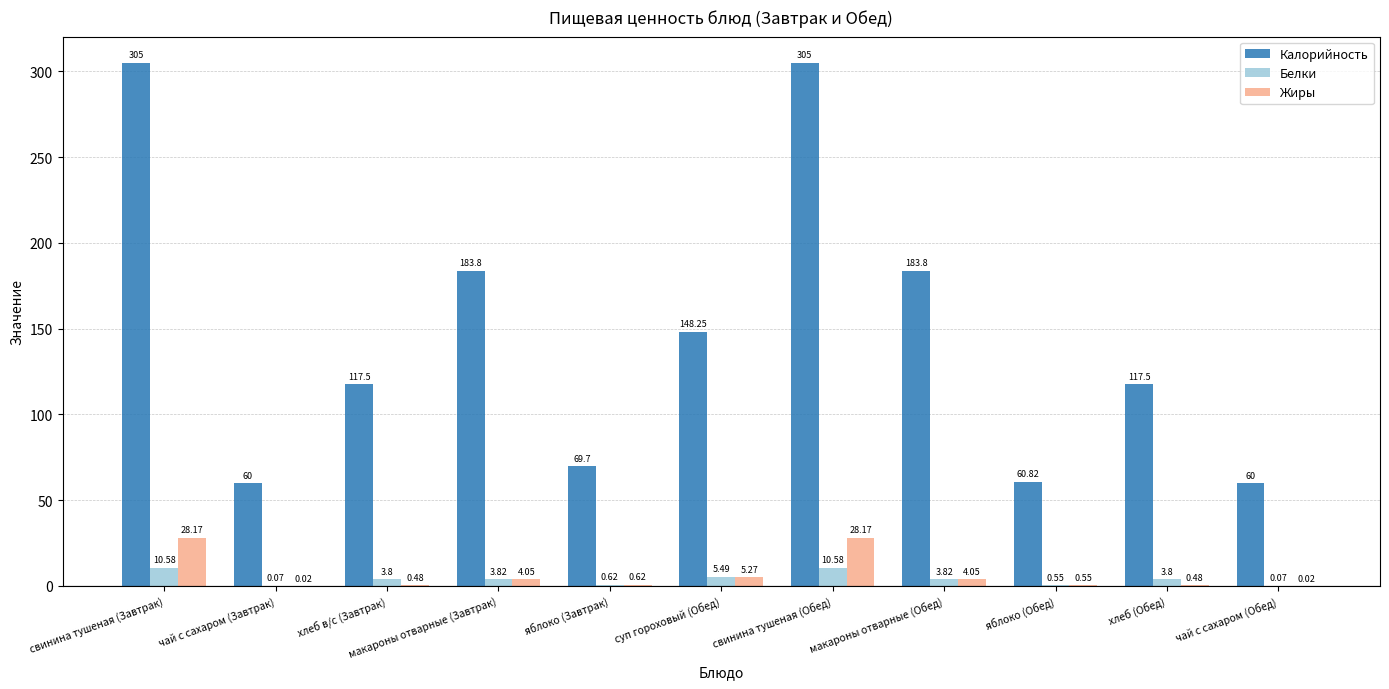

Is the value of Белки at макароны отварные (Обед) greater than the value of Калорийность at суп гороховый (Обед)?

No